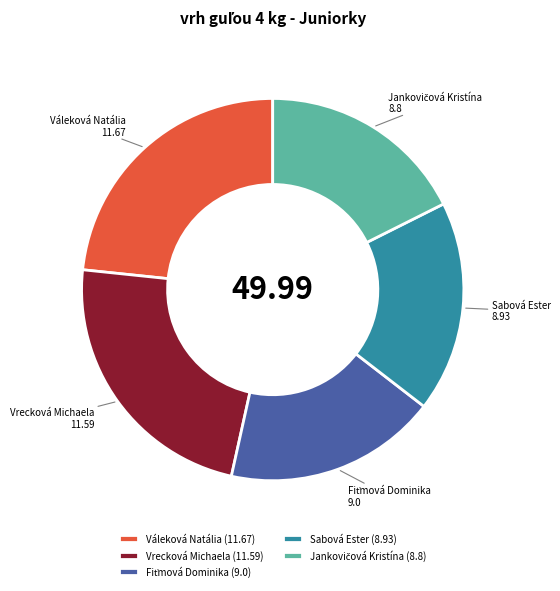

What is the ratio of the value at Vrecková Michaela to the value at Váleková Natália?

1.0